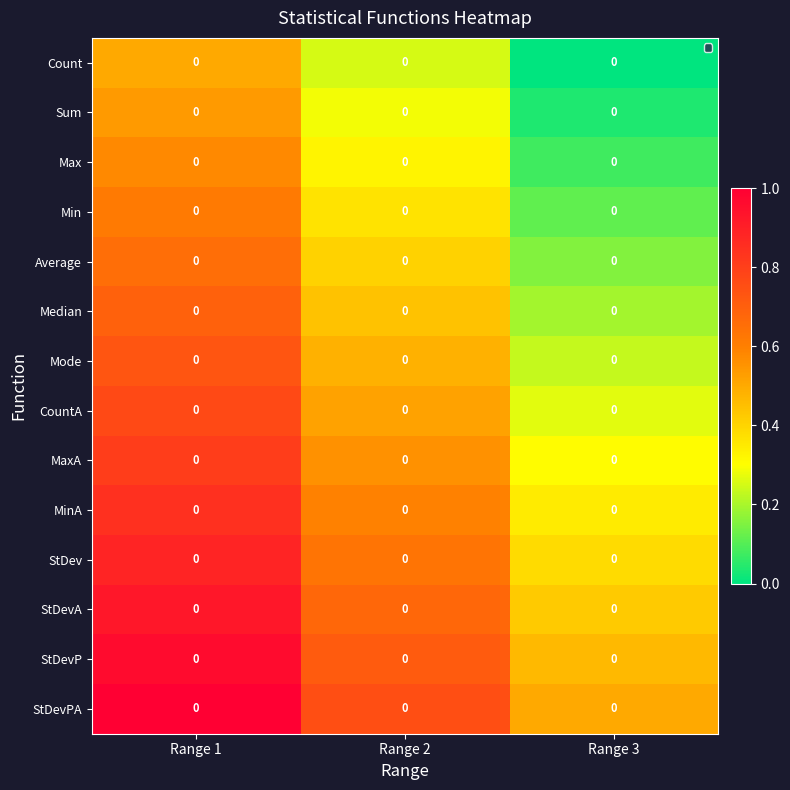

Reading left to right, extract all data points from this chart.

Count: Range 1=0.0	Range 2=0.0	Range 3=0.0
Sum: Range 1=0.0	Range 2=0.0	Range 3=0.0
Max: Range 1=0.0	Range 2=0.0	Range 3=0.0
Min: Range 1=0.0	Range 2=0.0	Range 3=0.0
Average: Range 1=0.0	Range 2=0.0	Range 3=0.0
Median: Range 1=0.0	Range 2=0.0	Range 3=0.0
Mode: Range 1=0.0	Range 2=0.0	Range 3=0.0
CountA: Range 1=0.0	Range 2=0.0	Range 3=0.0
MaxA: Range 1=0.0	Range 2=0.0	Range 3=0.0
MinA: Range 1=0.0	Range 2=0.0	Range 3=0.0
StDev: Range 1=0.0	Range 2=0.0	Range 3=0.0
StDevA: Range 1=0.0	Range 2=0.0	Range 3=0.0
StDevP: Range 1=0.0	Range 2=0.0	Range 3=0.0
StDevPA: Range 1=0.0	Range 2=0.0	Range 3=0.0